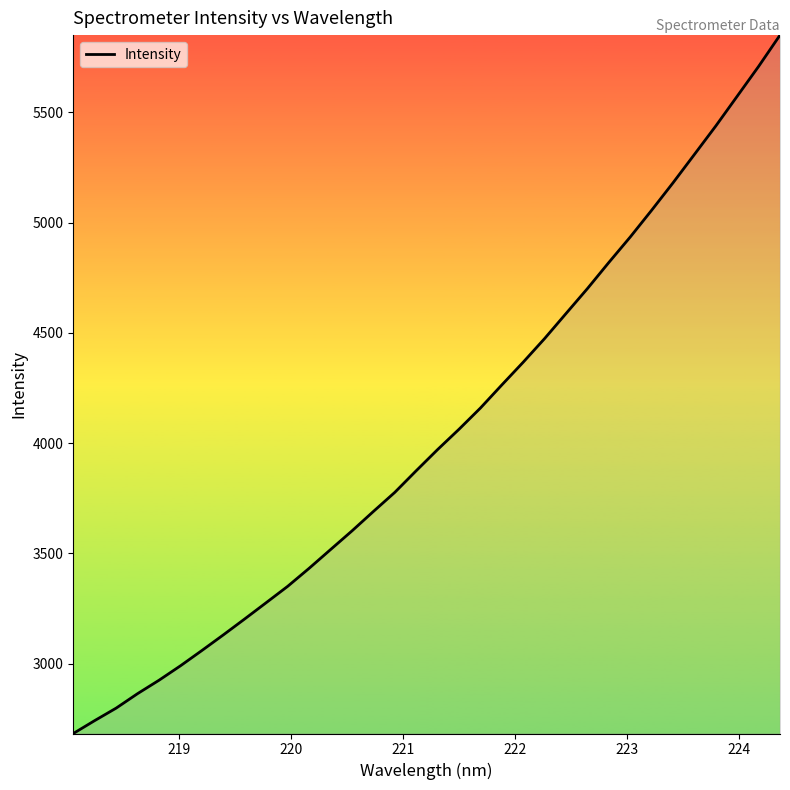

What is the difference between the maximum and minimum values?

3166.9